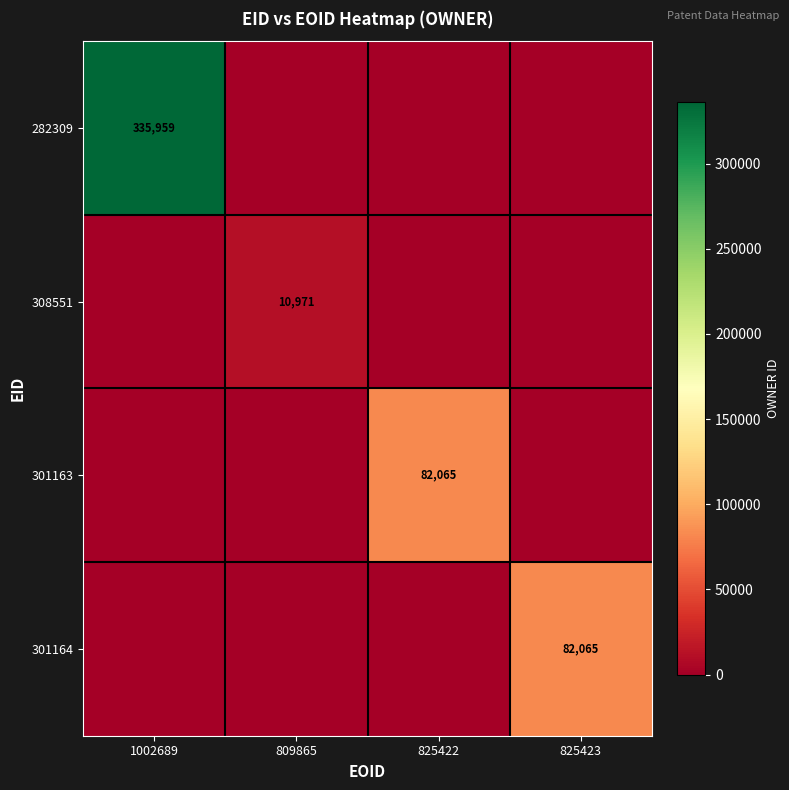

What is the sum of all 301163 values?

82065